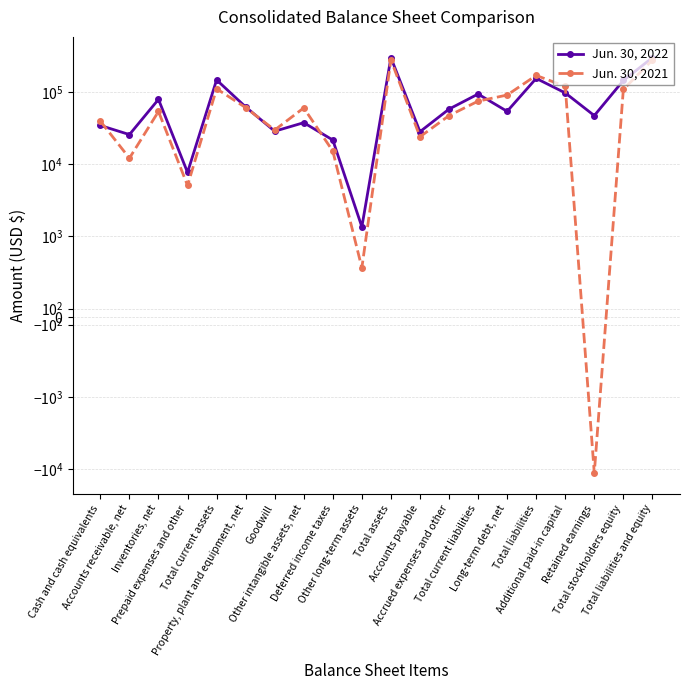

What is the total value across all series at Cash and cash equivalents?

73455